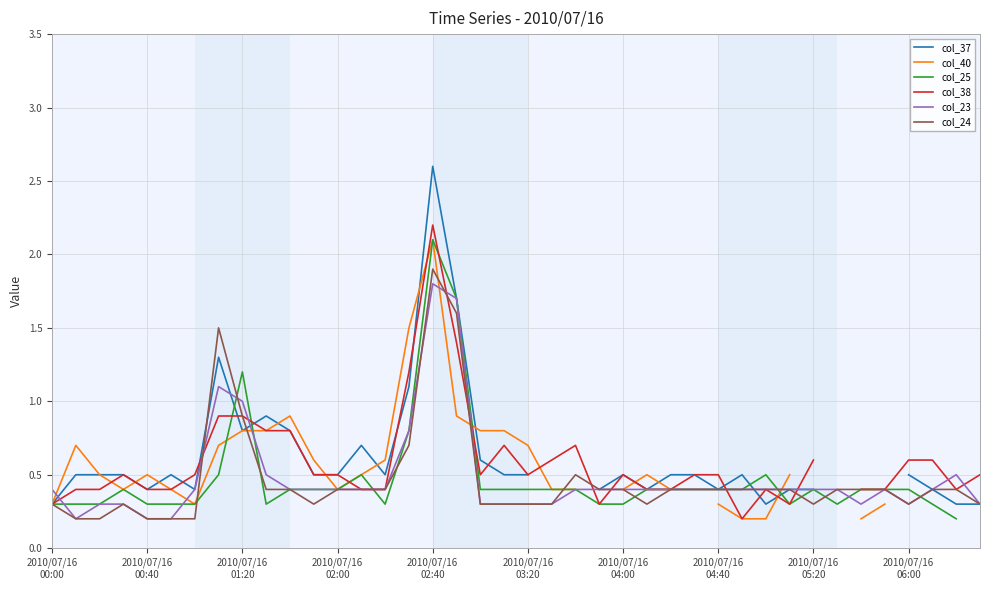

At which category is the sum across all series the highest?

2010/07/16 02:40